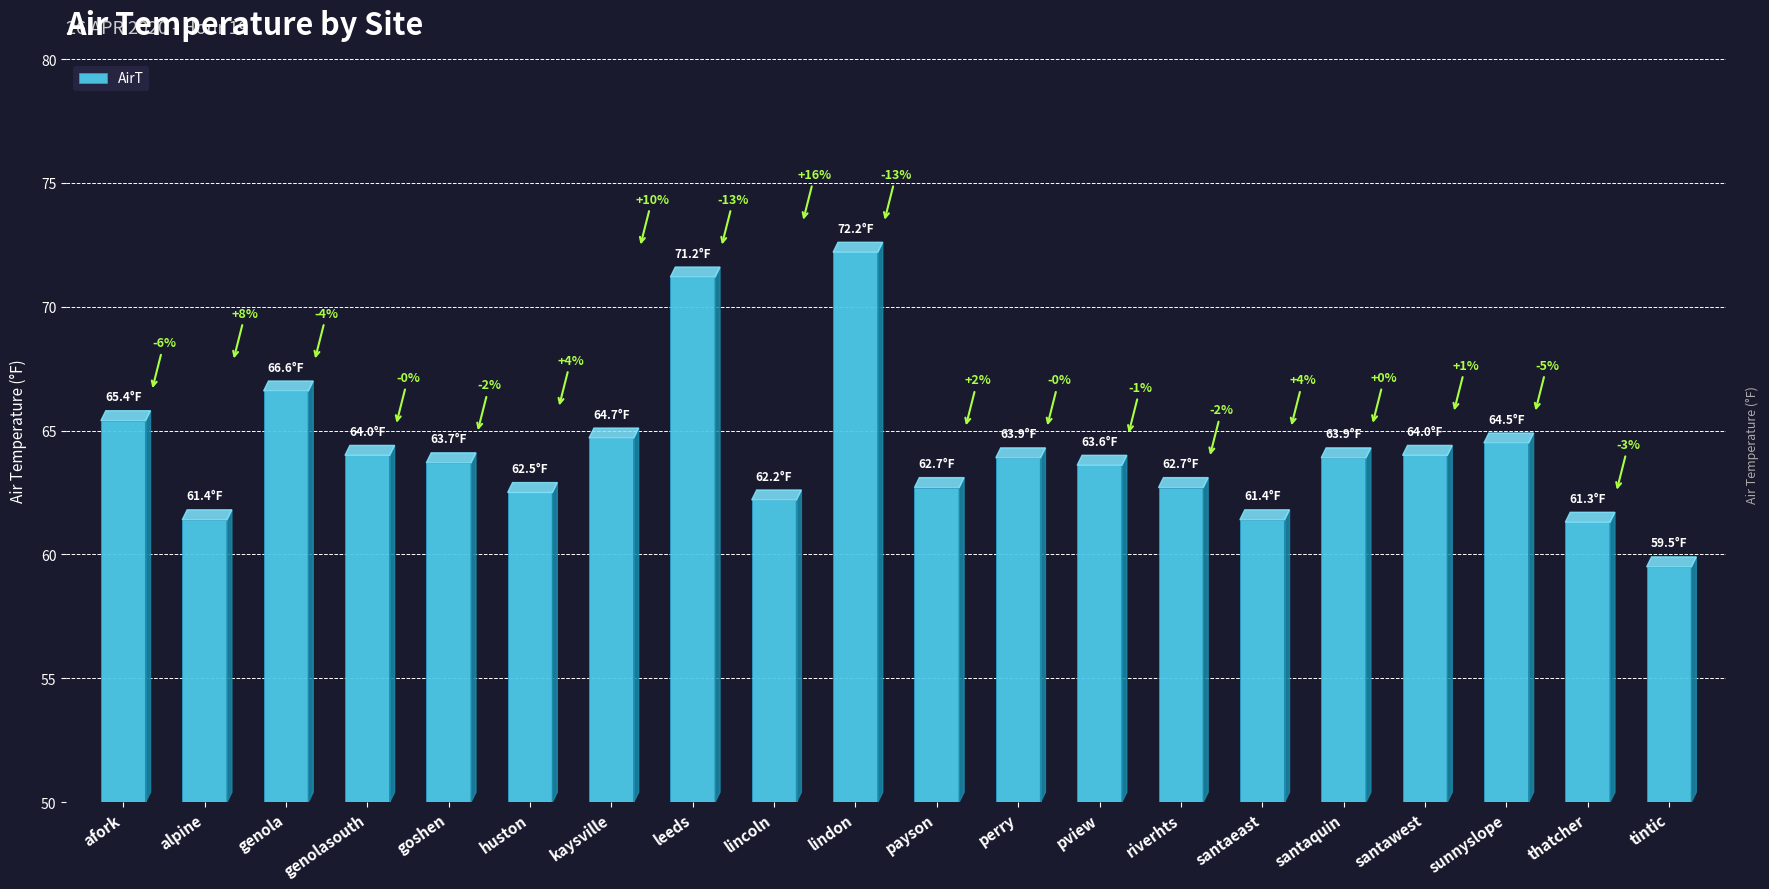

The value at thatcher is 23.1. True or false?

False